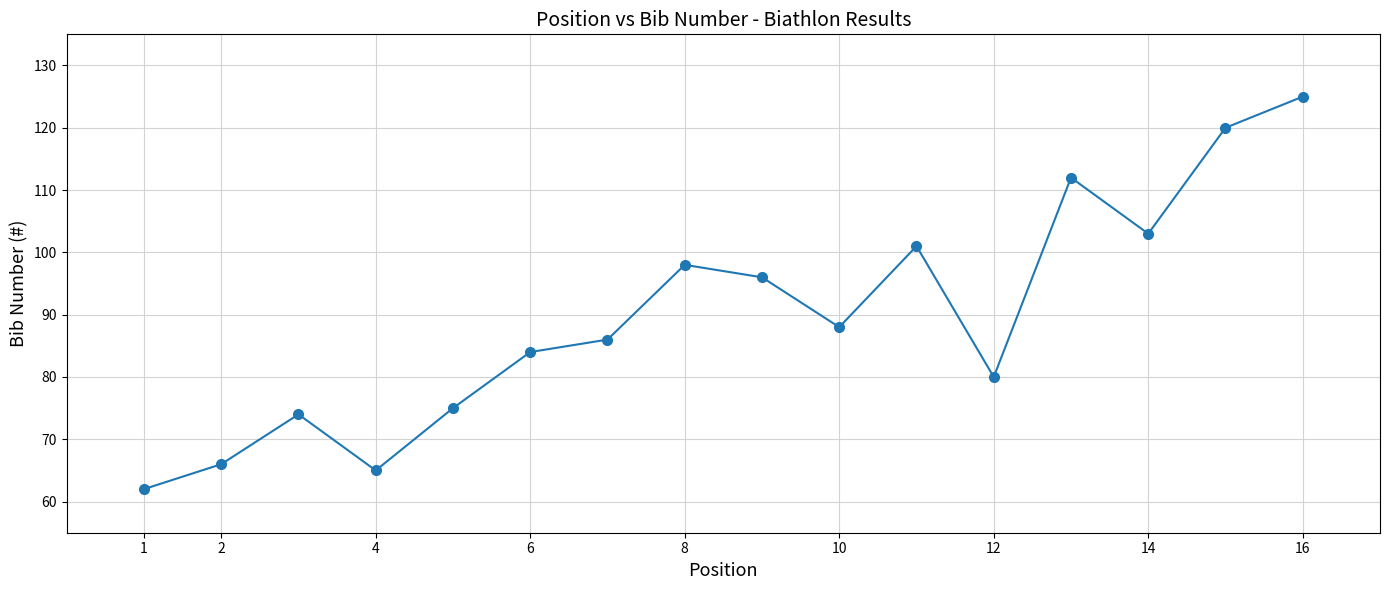

How many interior local peaks (higher than both neighbors) does the data have?

4